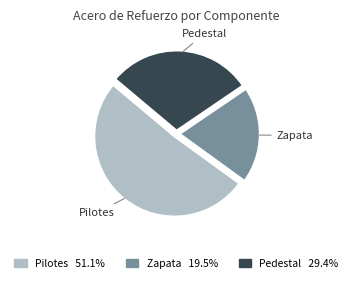

Rank the categories by value from highest to lowest.

Pilotes, Pedestal, Zapata